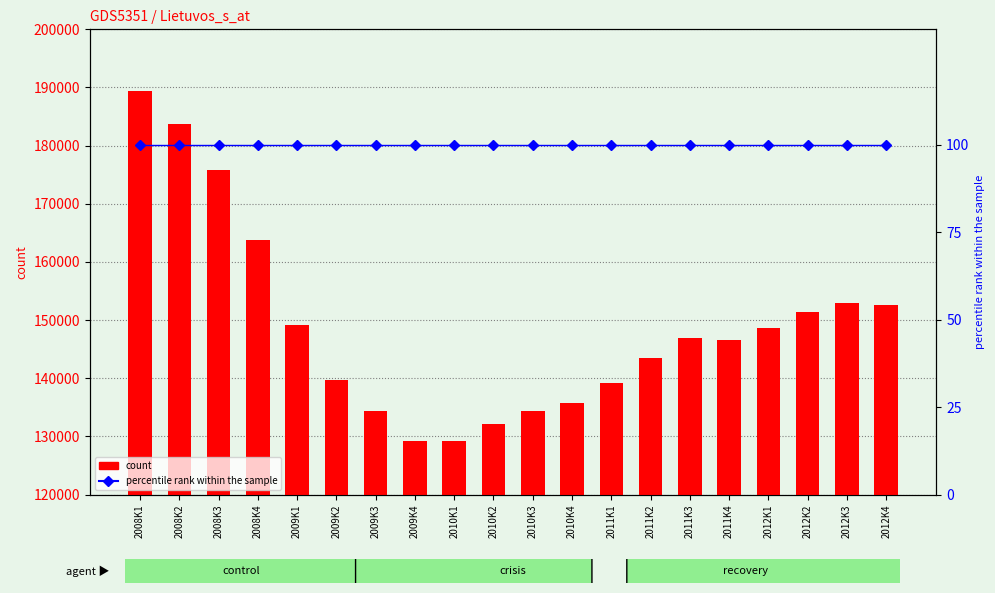

Which has a higher value, 2010K2 or 2012K1?

2012K1